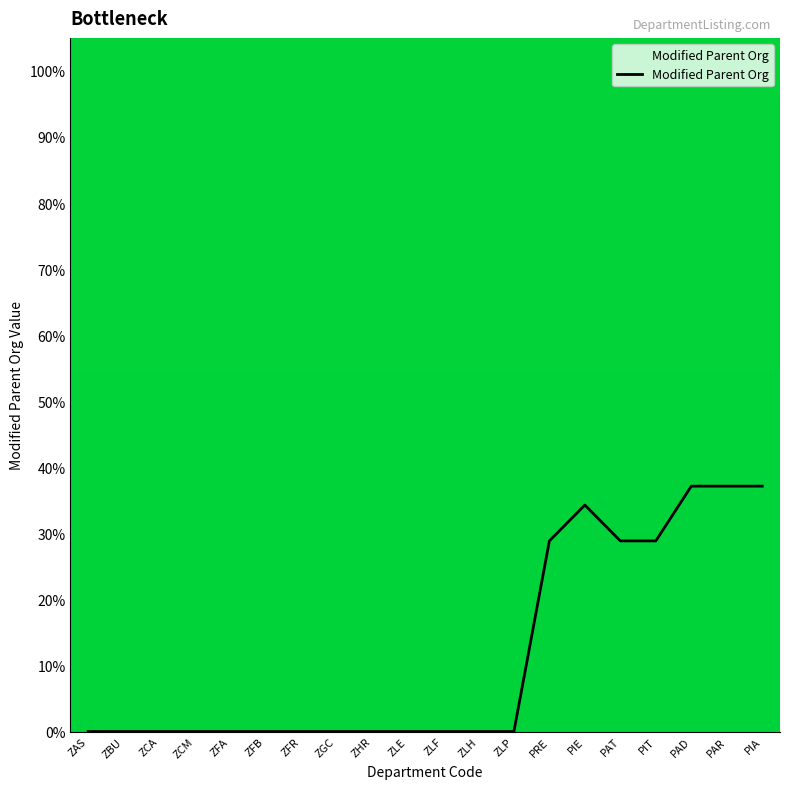

Reading right to left, list all the values displayed in this chart.

PIA=37.1	PAR=37.1	PAD=37.1	PIT=28.9	PAT=28.9	PIE=34.3	PRE=28.9	ZLP=0.0	ZLH=0.0	ZLF=0.0	ZLE=0.0	ZHR=0.0	ZGC=0.0	ZFR=0.0	ZFB=0.0	ZFA=0.0	ZCM=0.0	ZCA=0.0	ZBU=0.0	ZAS=0.0